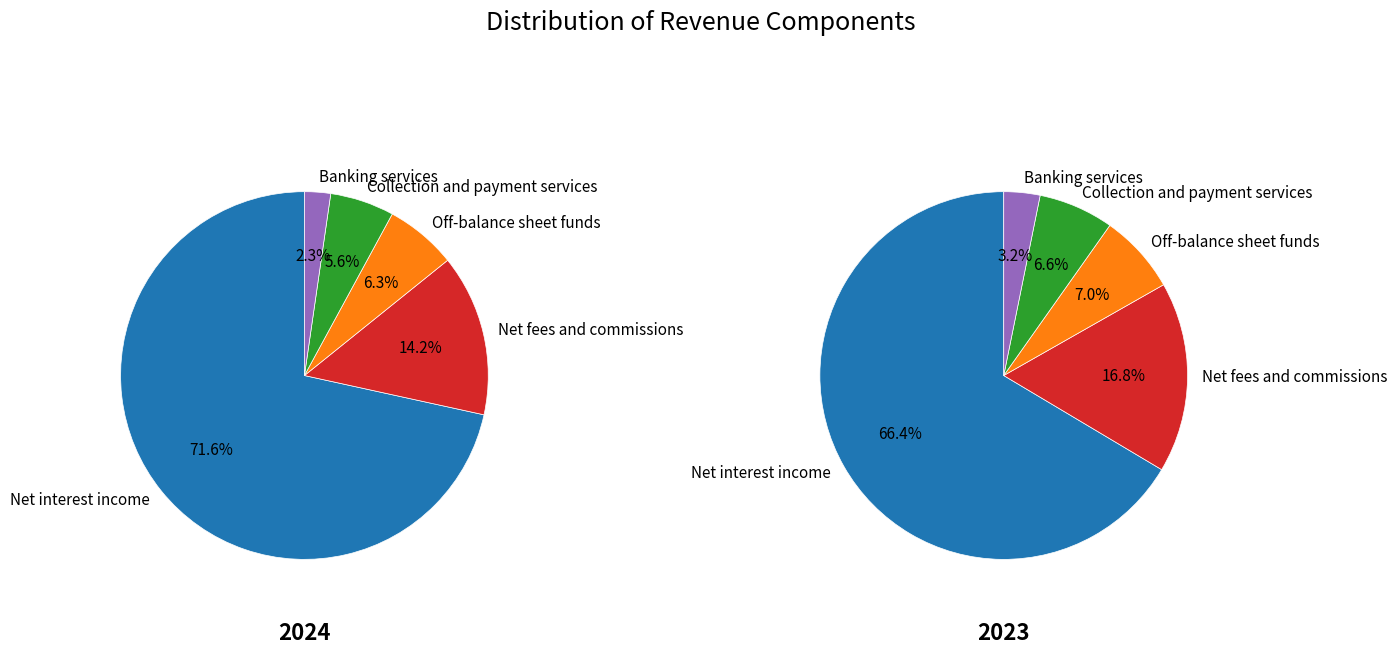

How many segments does this pie chart have?

5